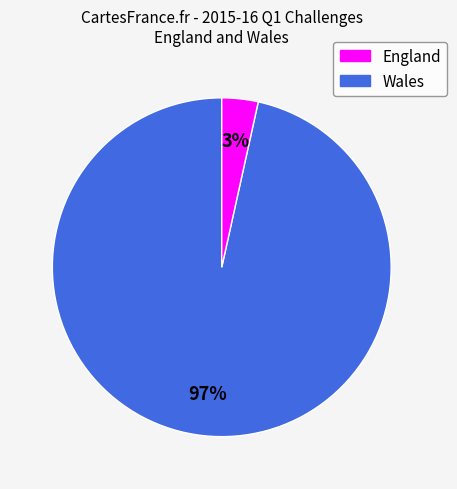

To the nearest percent, what is the average slice percentage?

50%